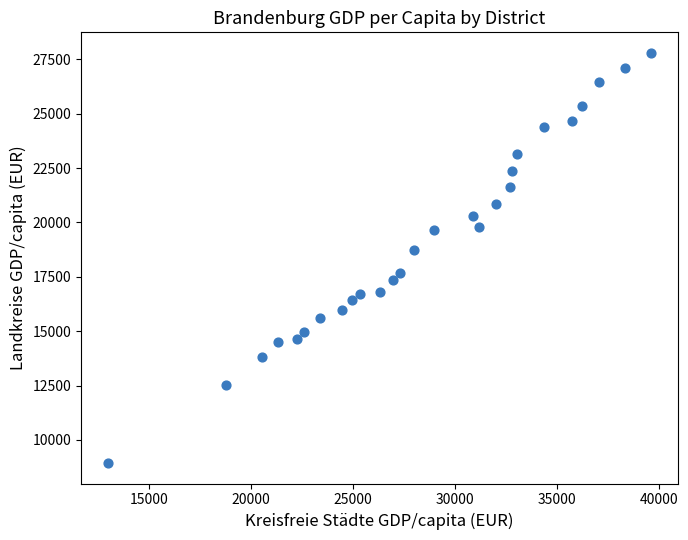

What Y value in the scatter plot is closest to 18369?

18721